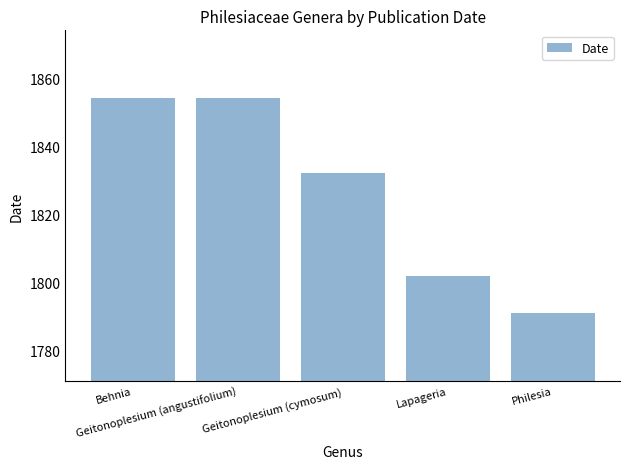

What is the value of the 2nd bar from the left?

1854